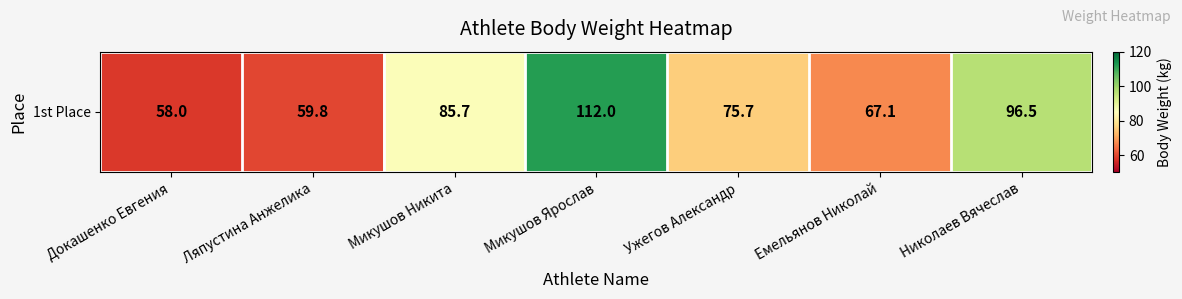

What is the change in value from Микушов Никита to Микушов Ярослав?

+26.3